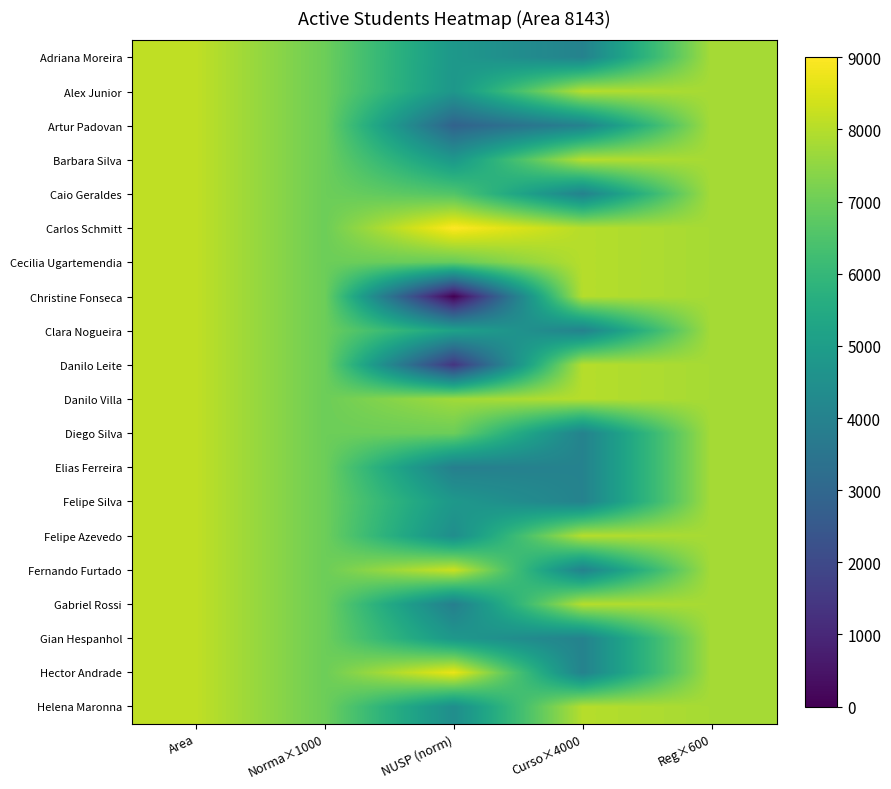

Reading right to left, transcribe all the data shown in this chart.

Adriana Moreira: Reg×600=7800.0	Curso×4000=4000.0	NUSP (norm)=4799.1	Norma×1000=7000.0	Area=8143.0
Alex Junior: Reg×600=7800.0	Curso×4000=8000.0	NUSP (norm)=4759.8	Norma×1000=7000.0	Area=8143.0
Artur Padovan: Reg×600=7800.0	Curso×4000=4000.0	NUSP (norm)=2850.5	Norma×1000=7000.0	Area=8143.0
Barbara Silva: Reg×600=7800.0	Curso×4000=8000.0	NUSP (norm)=4797.1	Norma×1000=7000.0	Area=8143.0
Caio Geraldes: Reg×600=7800.0	Curso×4000=4000.0	NUSP (norm)=6576.4	Norma×1000=7000.0	Area=8143.0
Carlos Schmitt: Reg×600=7800.0	Curso×4000=8000.0	NUSP (norm)=9000.0	Norma×1000=7000.0	Area=8143.0
Cecilia Ugartemendia: Reg×600=7800.0	Curso×4000=8000.0	NUSP (norm)=6901.7	Norma×1000=7000.0	Area=8143.0
Christine Fonseca: Reg×600=7800.0	Curso×4000=8000.0	NUSP (norm)=0.0	Norma×1000=7000.0	Area=8143.0
Clara Nogueira: Reg×600=7800.0	Curso×4000=4000.0	NUSP (norm)=5176.6	Norma×1000=7000.0	Area=8143.0
Danilo Leite: Reg×600=7800.0	Curso×4000=8000.0	NUSP (norm)=1386.3	Norma×1000=7000.0	Area=8143.0
Danilo Villa: Reg×600=7800.0	Curso×4000=8000.0	NUSP (norm)=7722.4	Norma×1000=7000.0	Area=8143.0
Diego Silva: Reg×600=7800.0	Curso×4000=4000.0	NUSP (norm)=6991.8	Norma×1000=7000.0	Area=8143.0
Elias Ferreira: Reg×600=7800.0	Curso×4000=4000.0	NUSP (norm)=3878.3	Norma×1000=7000.0	Area=8143.0
Felipe Silva: Reg×600=7800.0	Curso×4000=4000.0	NUSP (norm)=4801.7	Norma×1000=7000.0	Area=8143.0
Felipe Azevedo: Reg×600=7800.0	Curso×4000=8000.0	NUSP (norm)=4423.5	Norma×1000=7000.0	Area=8143.0
Fernando Furtado: Reg×600=7800.0	Curso×4000=4000.0	NUSP (norm)=8270.0	Norma×1000=7000.0	Area=8143.0
Gabriel Rossi: Reg×600=7800.0	Curso×4000=8000.0	NUSP (norm)=3877.5	Norma×1000=7000.0	Area=8143.0
Gian Hespanhol: Reg×600=7800.0	Curso×4000=4000.0	NUSP (norm)=4784.9	Norma×1000=7000.0	Area=8143.0
Hector Andrade: Reg×600=7800.0	Curso×4000=4000.0	NUSP (norm)=8711.0	Norma×1000=7000.0	Area=8143.0
Helena Maronna: Reg×600=7800.0	Curso×4000=8000.0	NUSP (norm)=4425.1	Norma×1000=7000.0	Area=8143.0